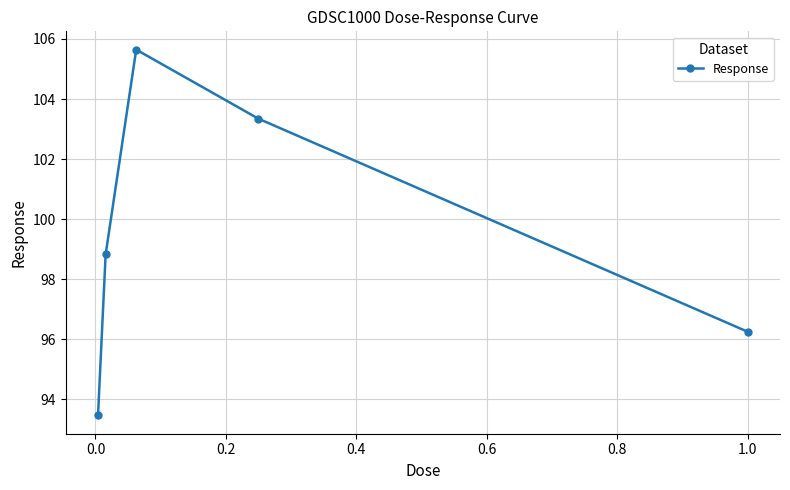

True or false: the data has more than 2 interior local peaks.

False